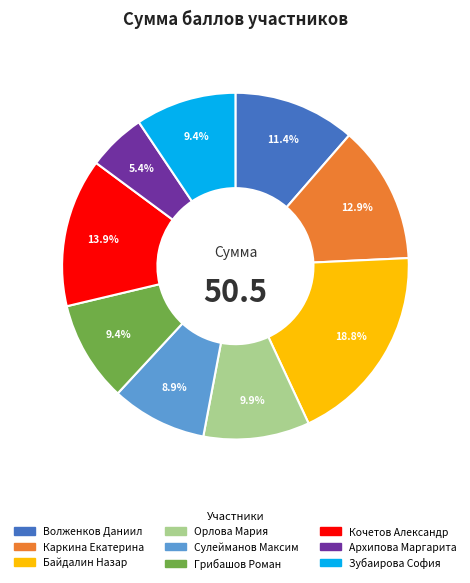

How many segments does this pie chart have?

9